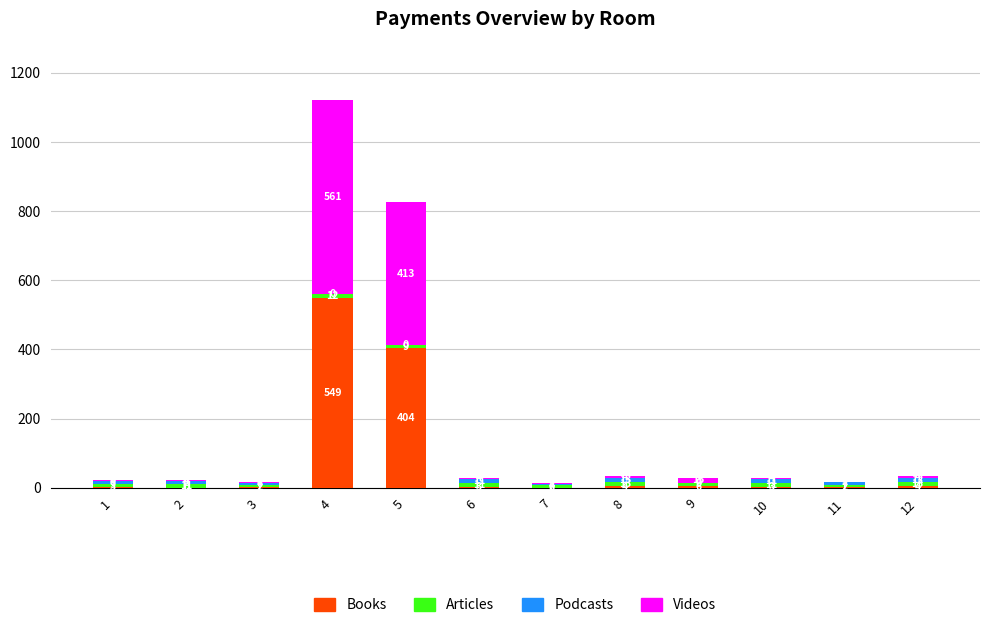

Are the bars horizontal?

No